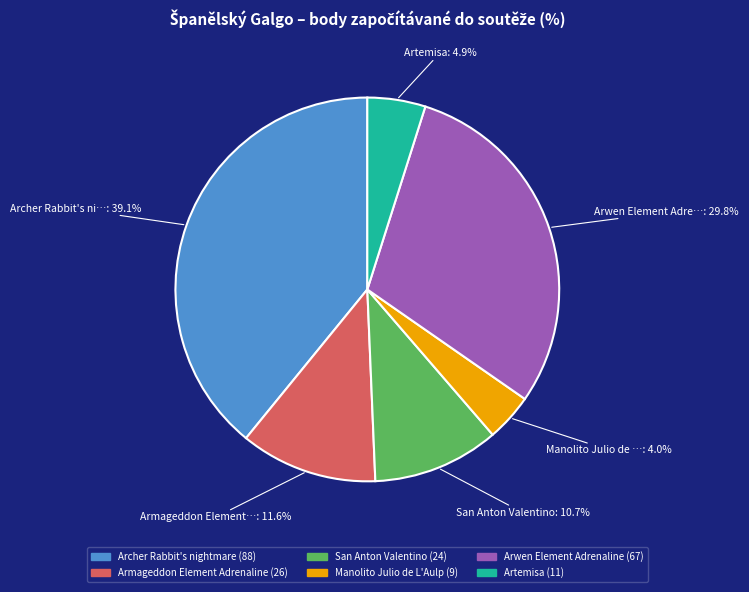

How many segments does this pie chart have?

6